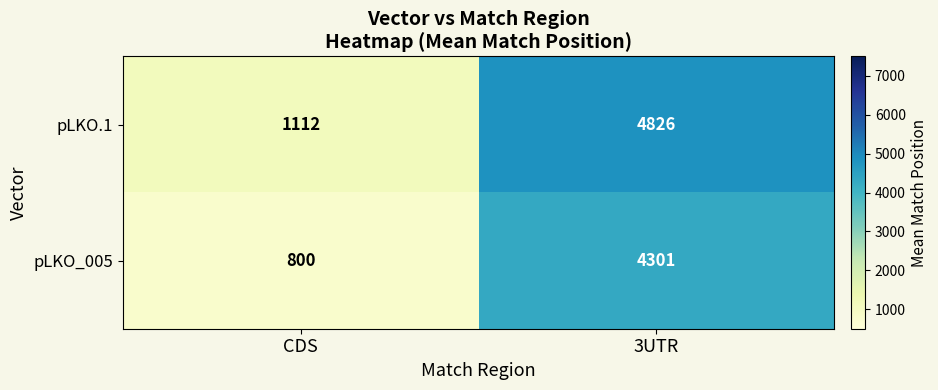

At which label does pLKO.1 reach its minimum?

CDS